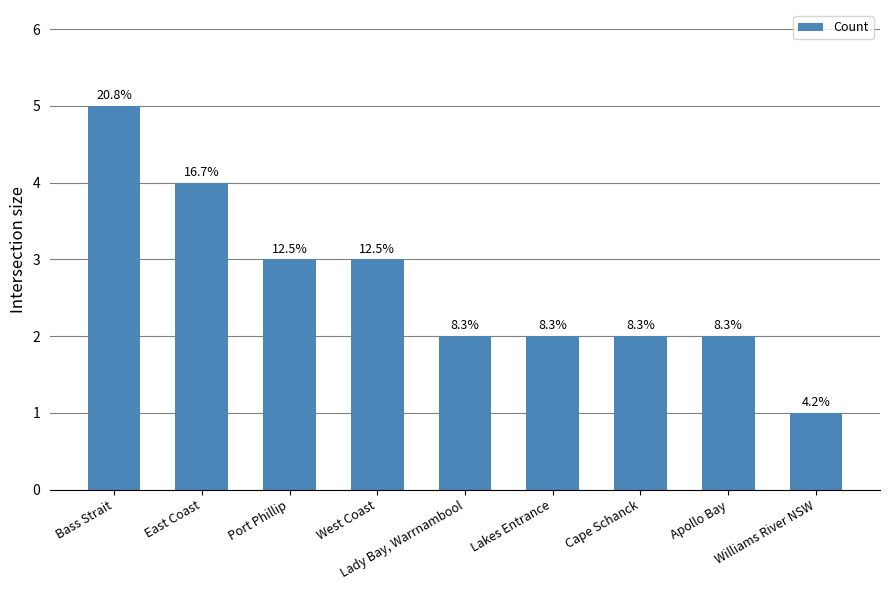

What is the difference between the maximum and minimum values?

4